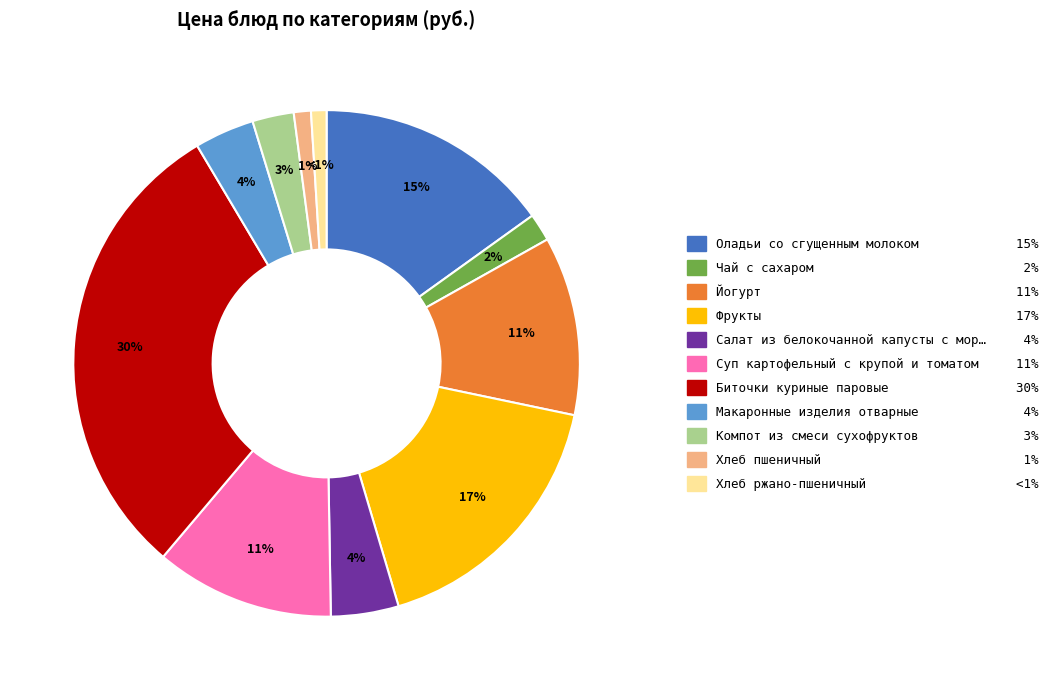

Does any single category account for the majority?

No